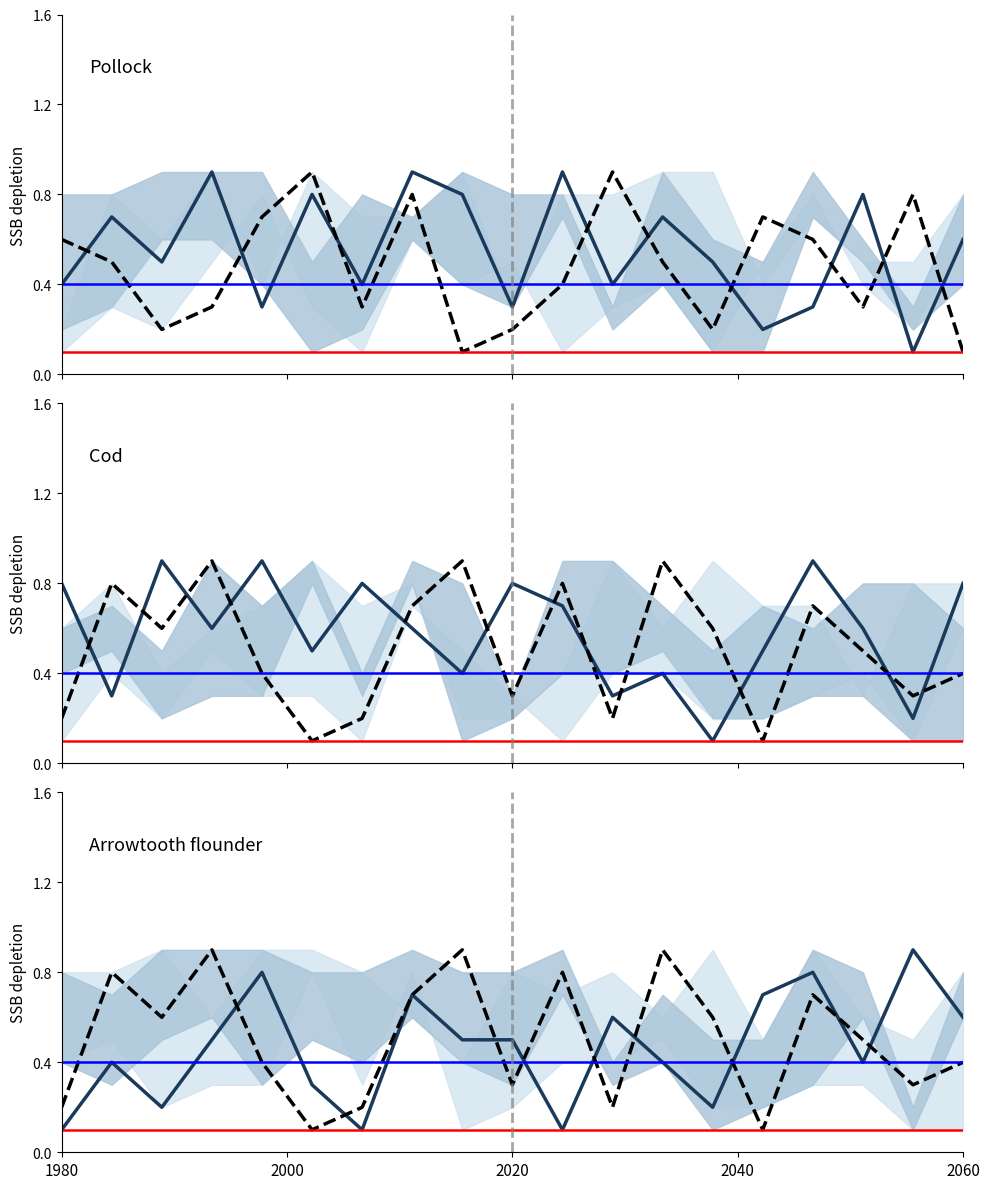

Which series has the largest range (max minus min)?

Pollock